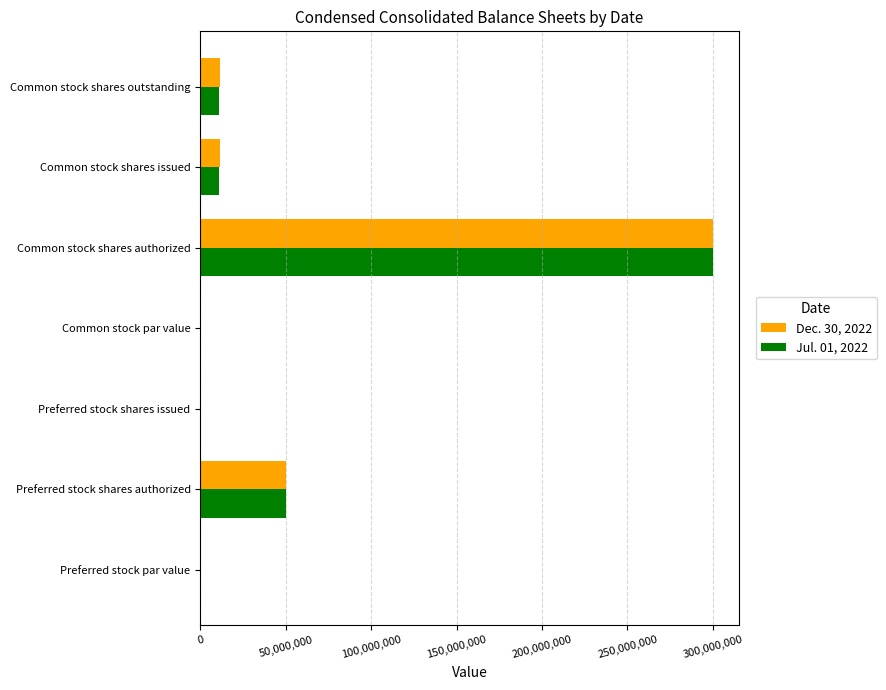

Which label corresponds to the largest value in the chart?

Common stock shares authorized